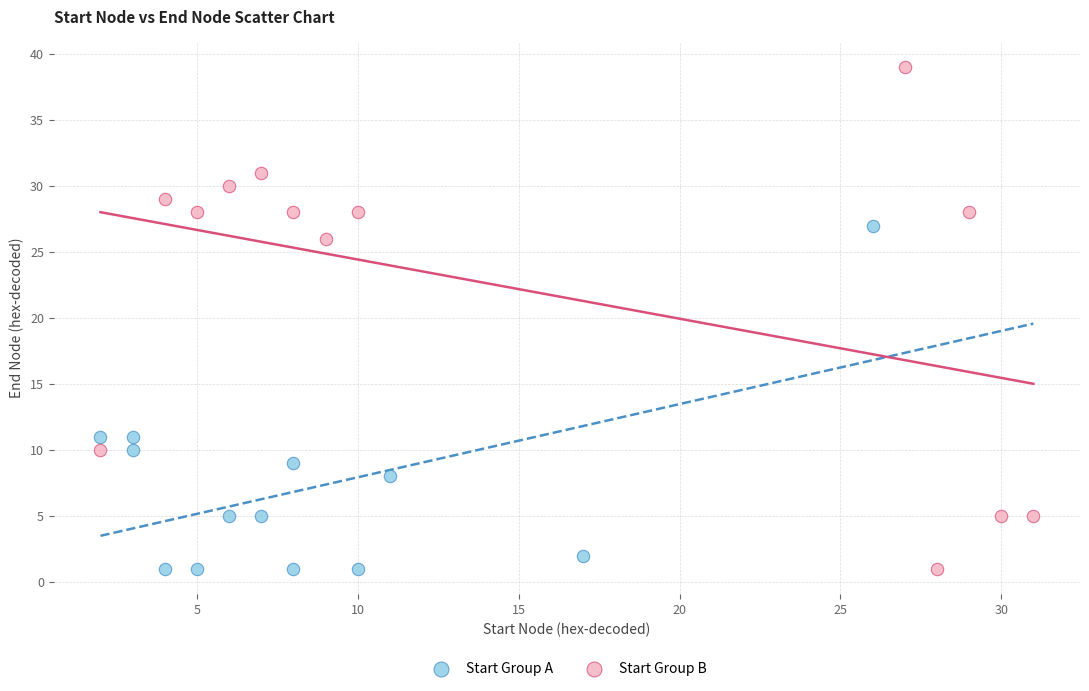

Which series has the widest spread of Y values?

Start Group B